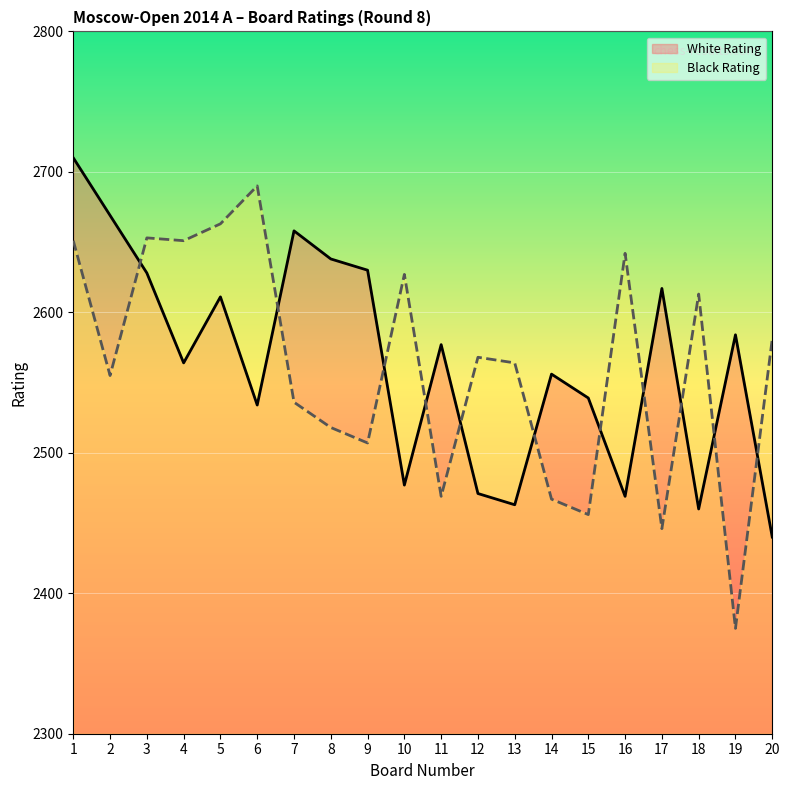

How many values in the White Rating series exceed 2577?

9